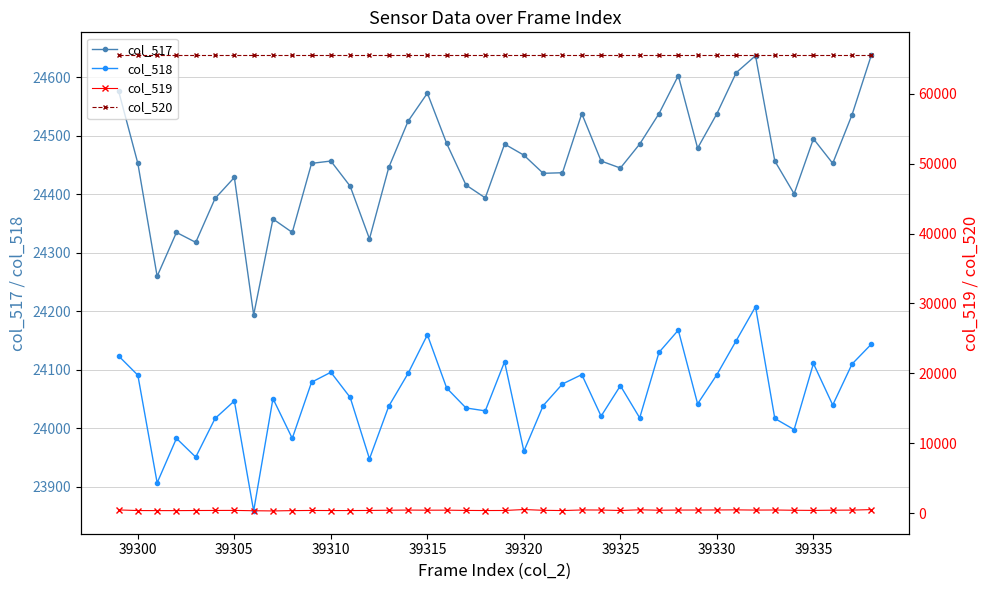

True or false: col_520 and col_519 intersect in this chart.

False